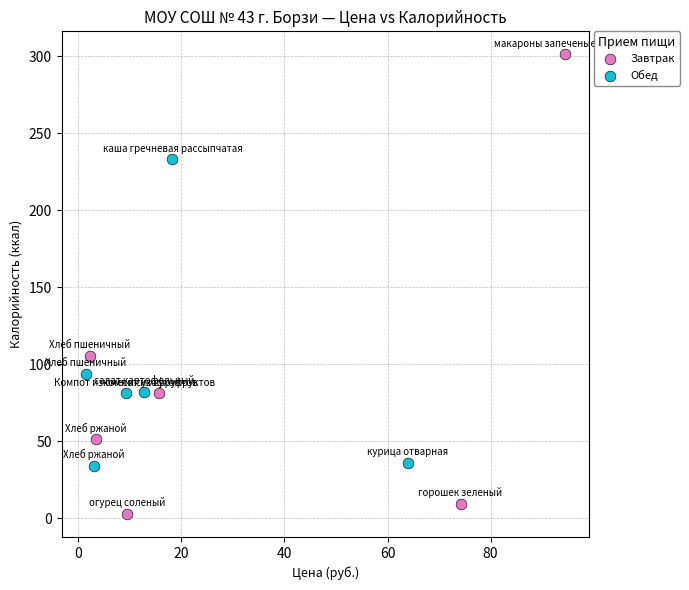

Which series reaches the maximum Y coordinate?

Завтрак